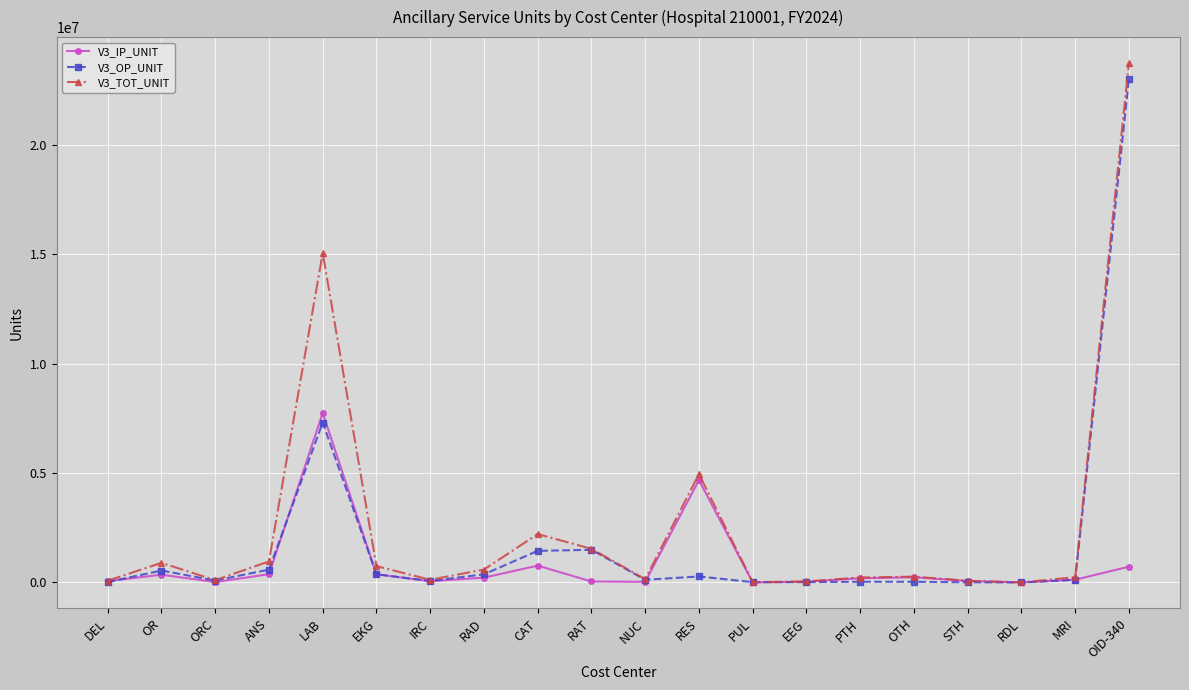

True or false: V3_IP_UNIT has a value of 4680825 at RES.

True